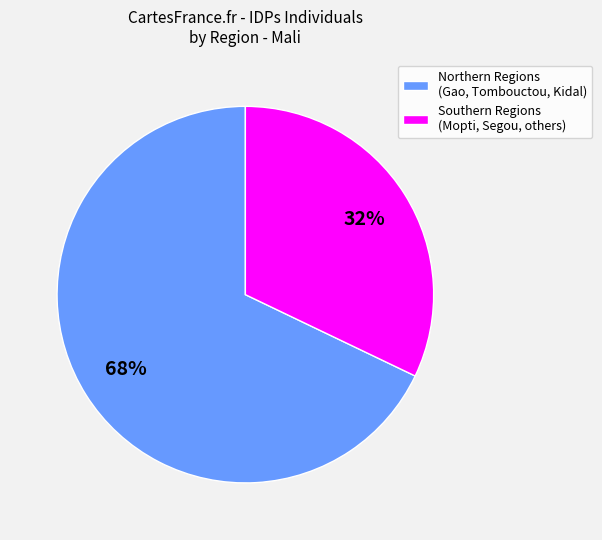

To the nearest percent, what is the difference between the largest and smallest slice percentages?

36%